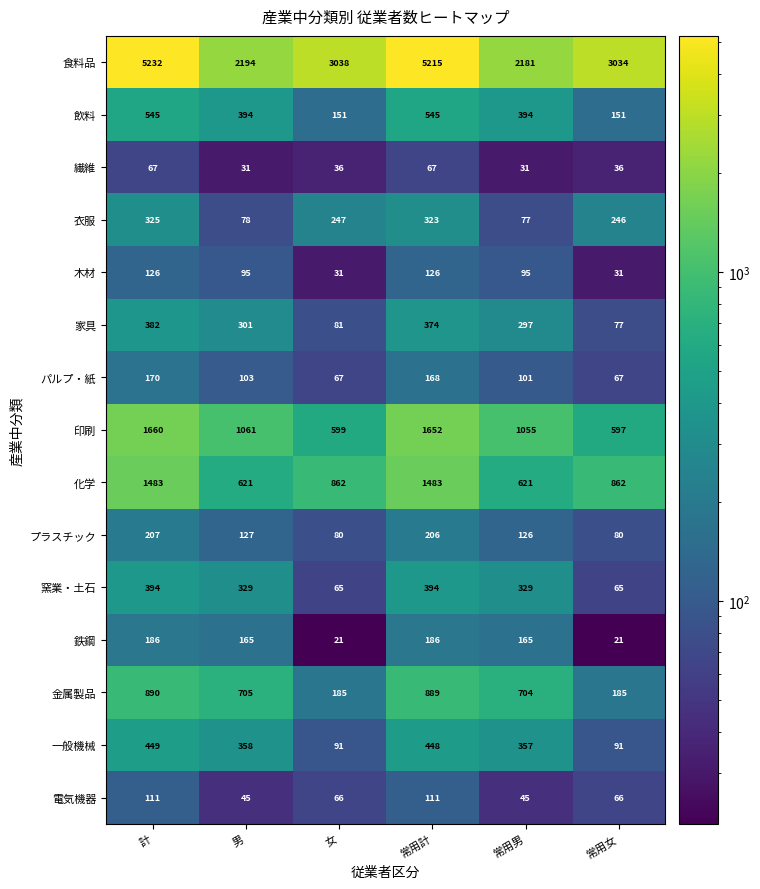

At 常用男, list the series in order from largest to smallest.

食料品, 印刷, 金属製品, 化学, 飲料, 一般機械, 窯業・土石, 家具, 鉄鋼, プラスチック, パルプ・紙, 木材, 衣服, 電気機器, 繊維